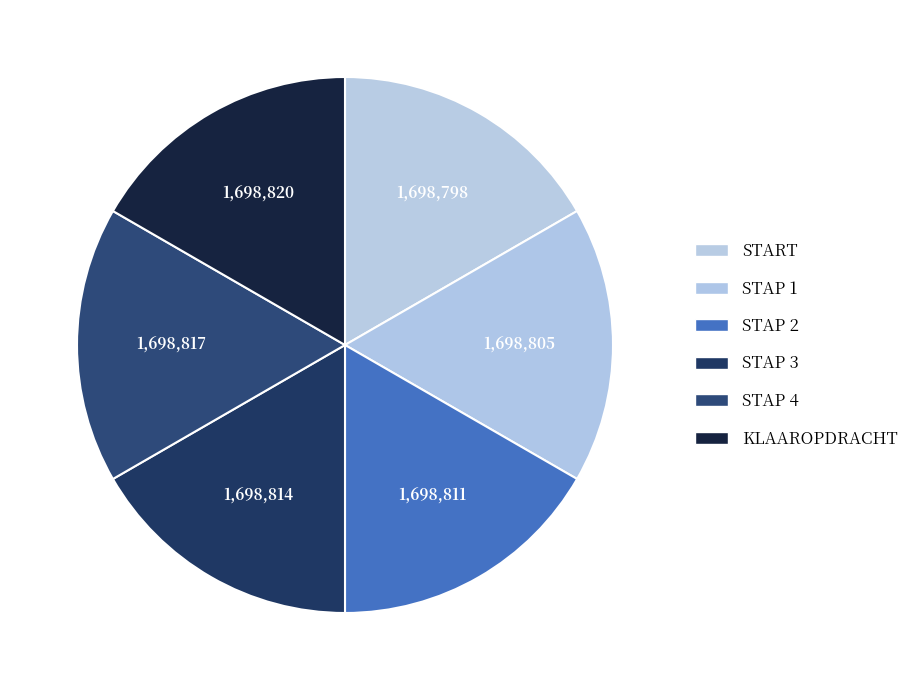

What is the smallest slice in the pie chart?

START